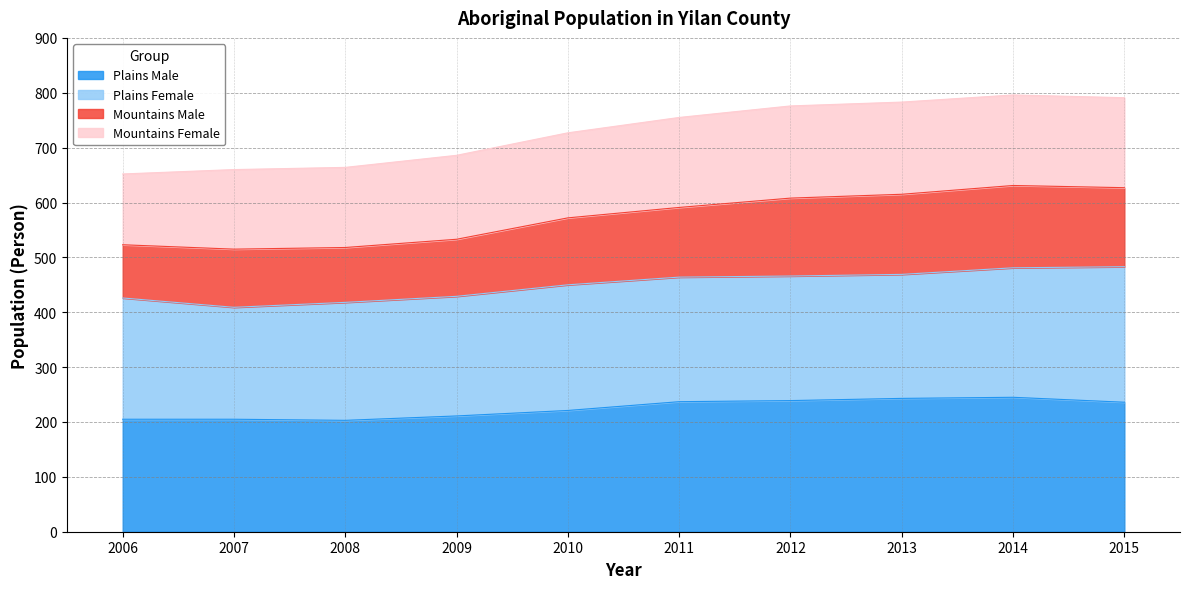

What is the highest value of the Plains Male series?

245